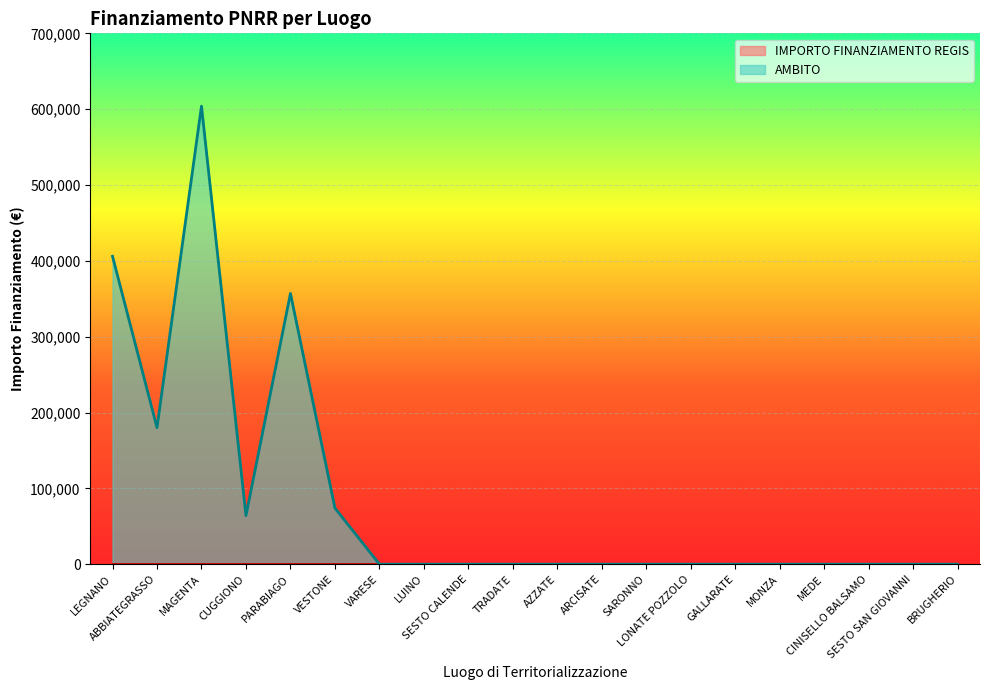

What is the label of the 2nd point from the right?

SESTO SAN GIOVANNI